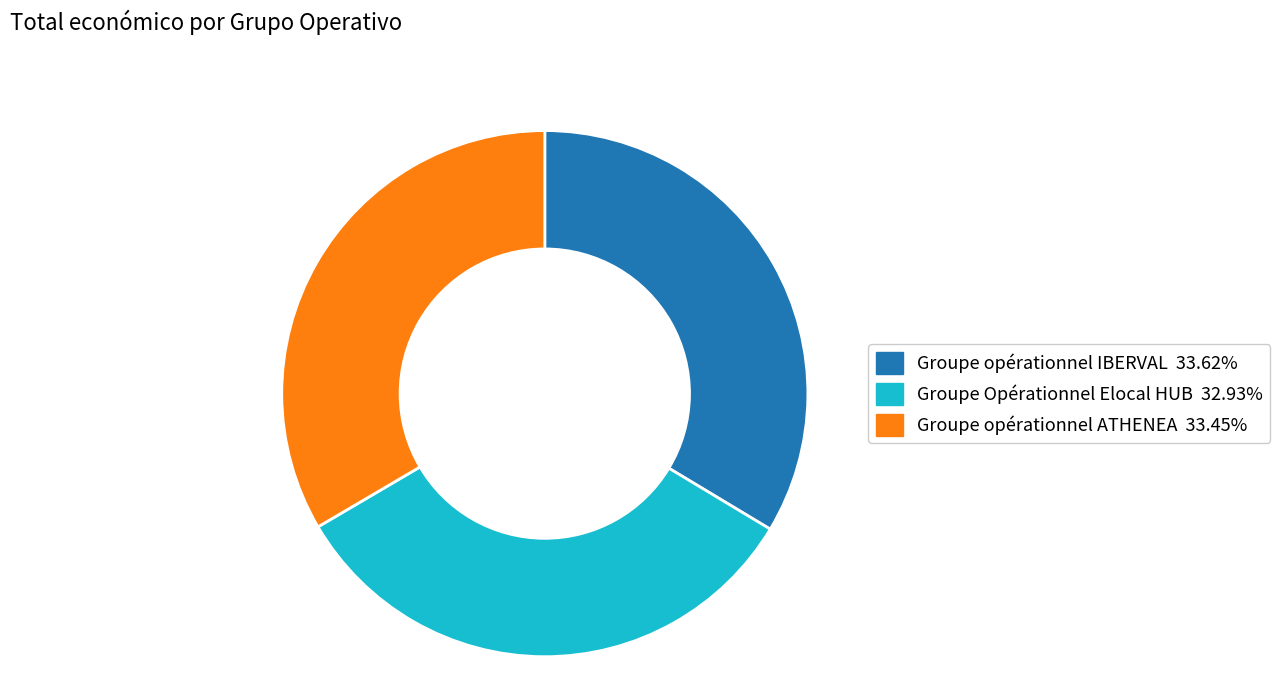

True or false: Groupe Opérationnel Elocal HUB accounts for 44% of the total.

False